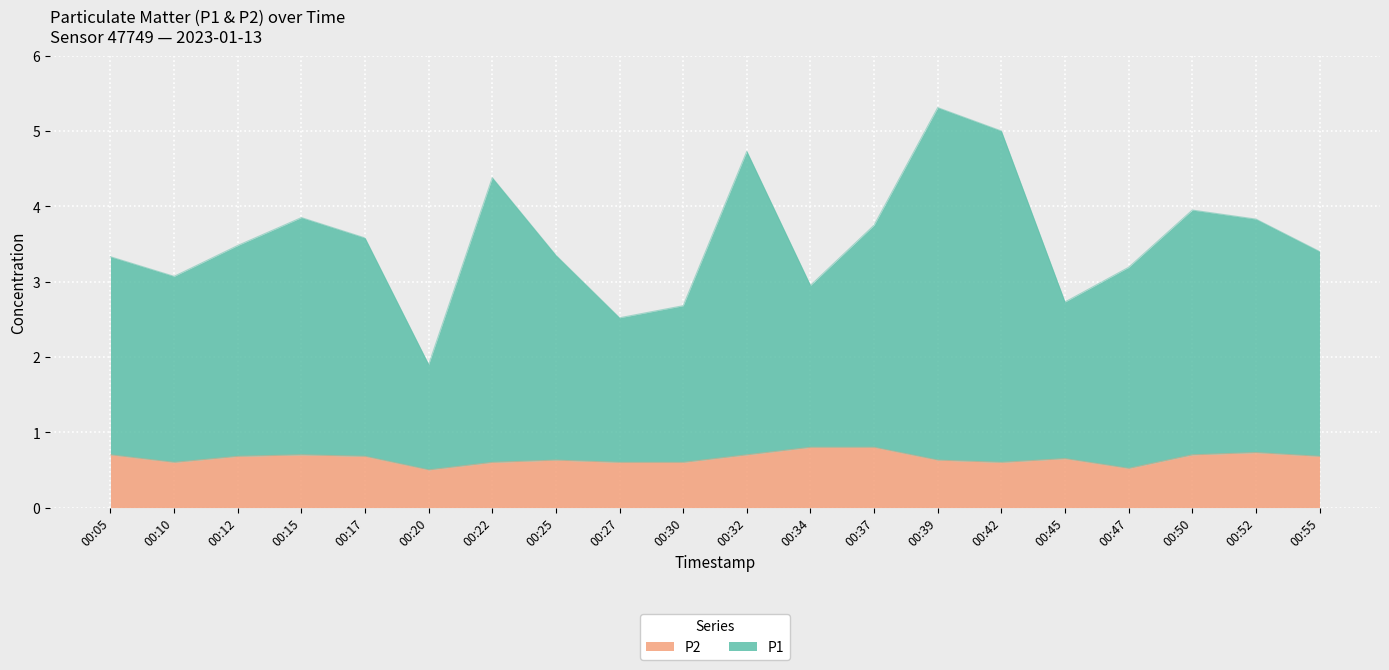

What is the approximate value of P2 at 00:12?

0.7